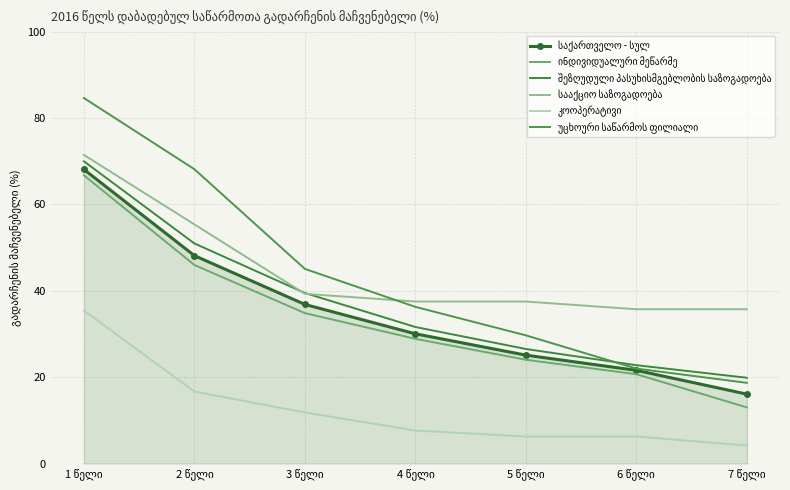

What is the sum of all უცხოური საწარმოს ფილიალი values?

304.4